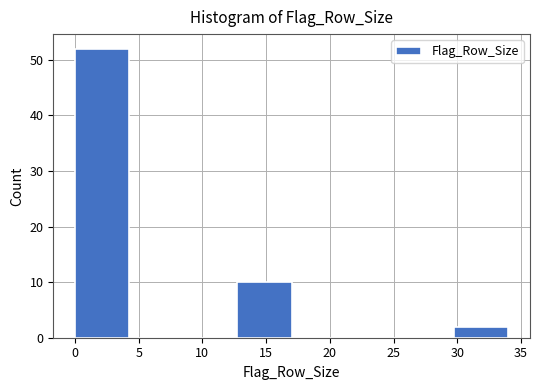

Reading left to right, list every bar in this chart as the range it spans on the x-axis followed by its height. Neither the bar edges nor the heights are printed on the chart, so give them approximately, as read against the axes.

0.00 to 4.25: 52
4.25 to 8.50: 0
8.50 to 12.75: 0
12.75 to 17.00: 10
17.00 to 21.25: 0
21.25 to 25.50: 0
25.50 to 29.75: 0
29.75 to 34.00: 2